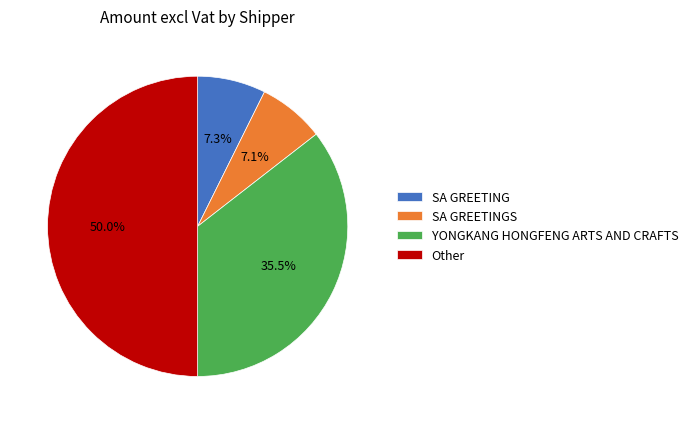

What is the ratio of the value at SA GREETING to the value at SA GREETINGS?

1.0